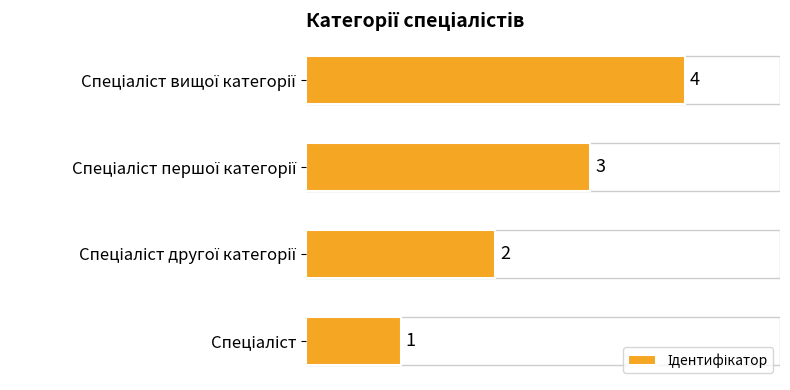

How many bars are there in total?

4